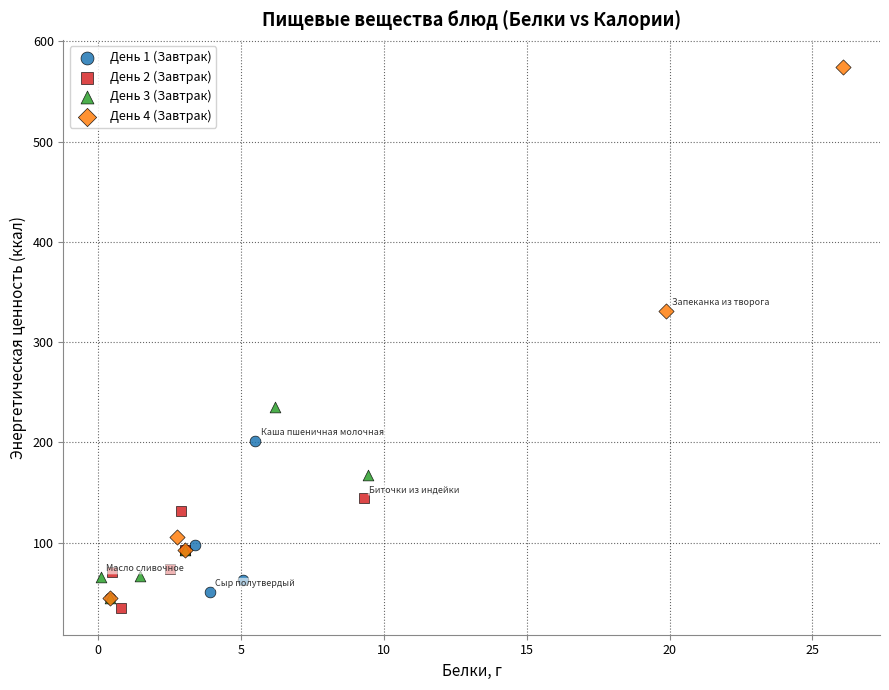

Which series contains the highest Y value?

День 4 (Завтрак)